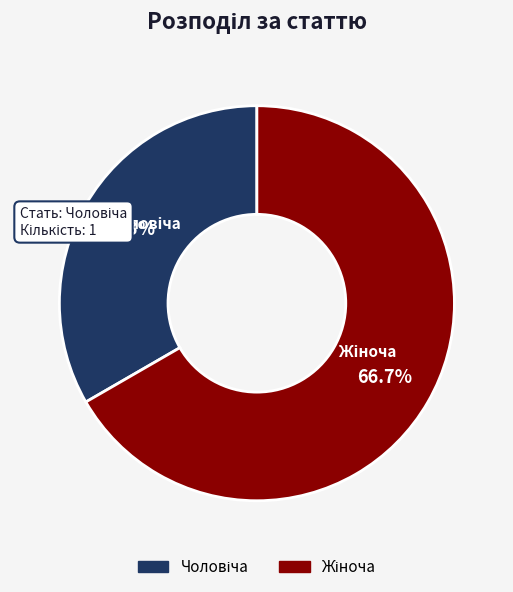

Is there any slice that represents more than half of the pie?

Yes